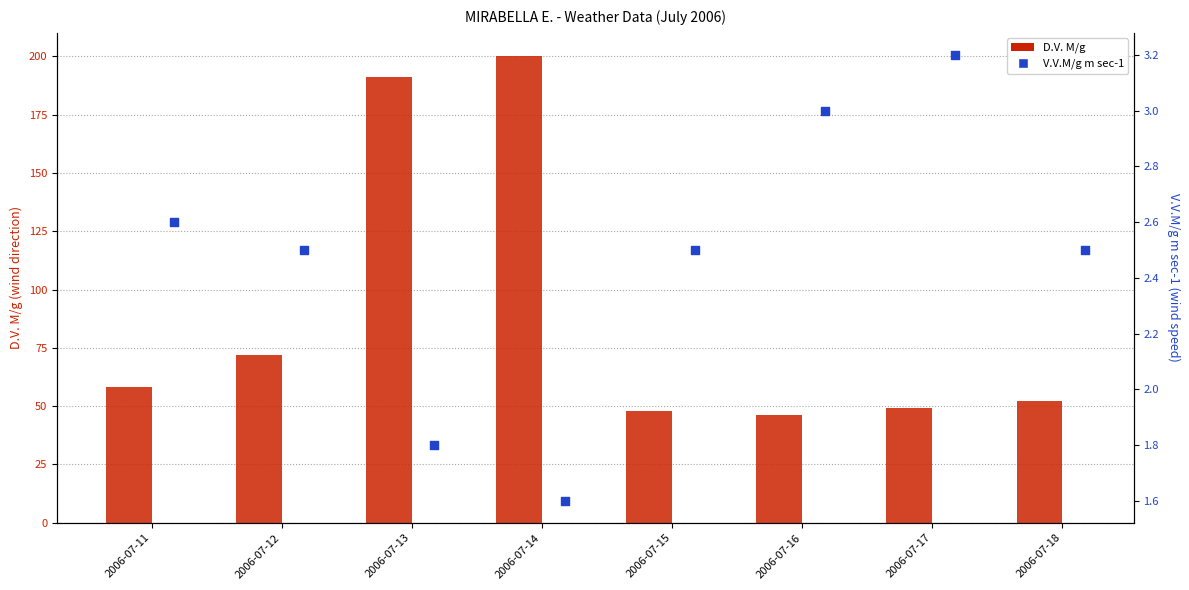

Which series has the largest total across all categories?

D.V. M/g